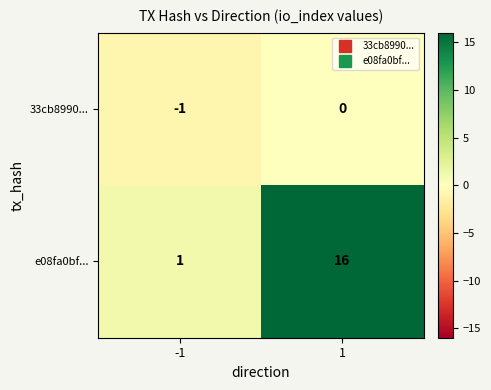

Rank the series by their average value, from highest to lowest.

e08fa0bf..., 33cb8990...